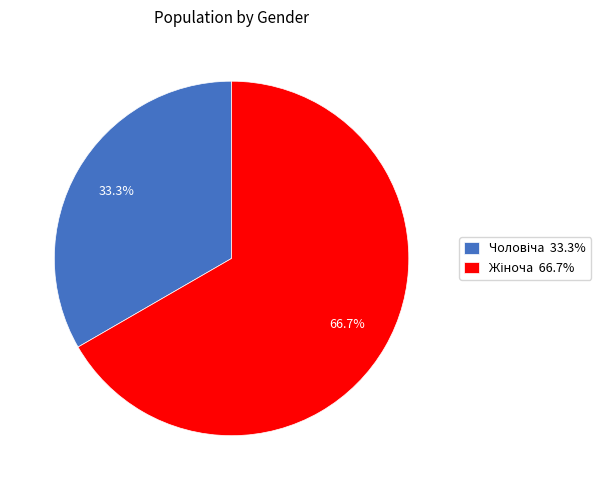

Is there any slice that represents more than half of the pie?

Yes